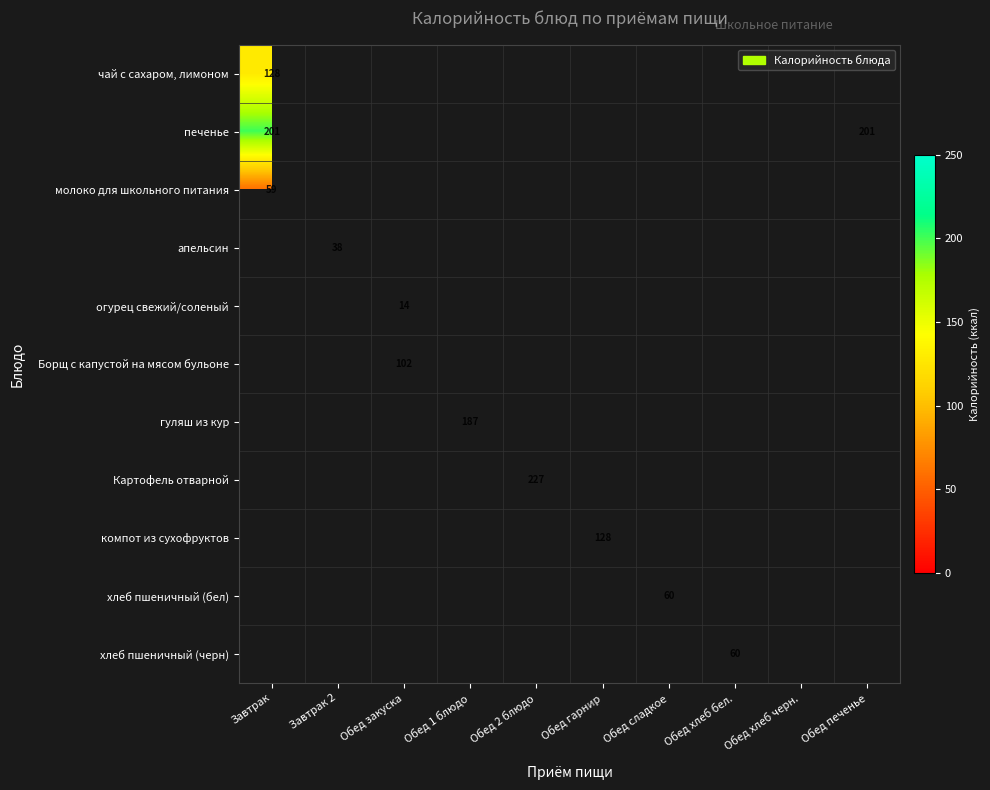

How many categories are shown in the chart?

10